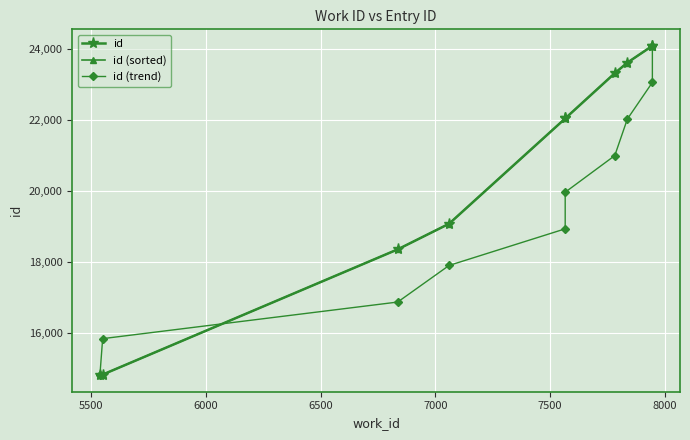

How many lines are shown in the chart?

3